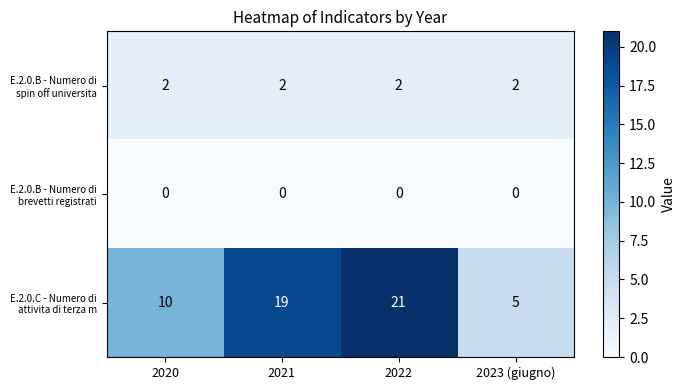

Which series has the largest range (max minus min)?

E.2.0.C - Numero di attivita di terza m